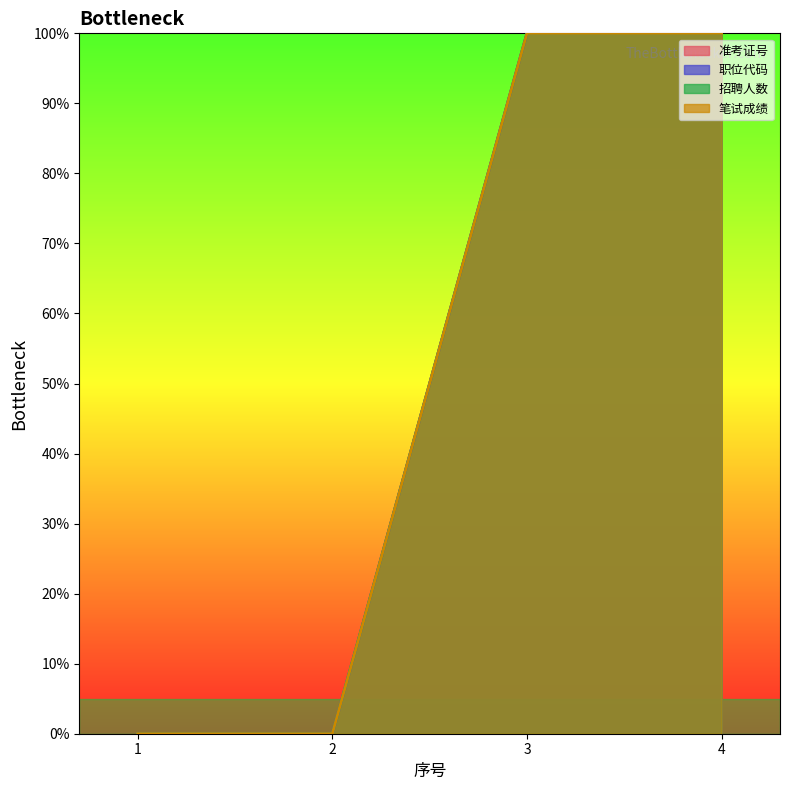

Does the chart have visible grid lines?

No